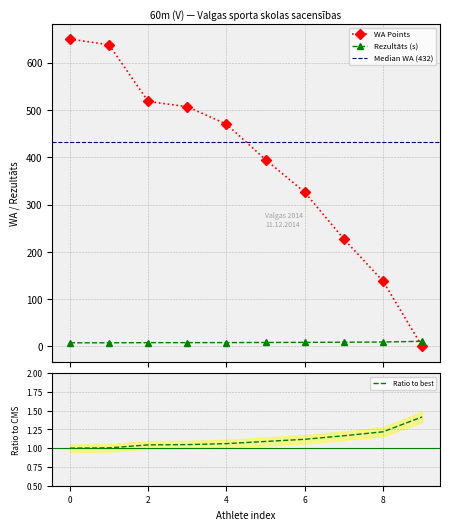

Is it true that Rezultāts equals 13.1 at Artūrs Mednis?

False